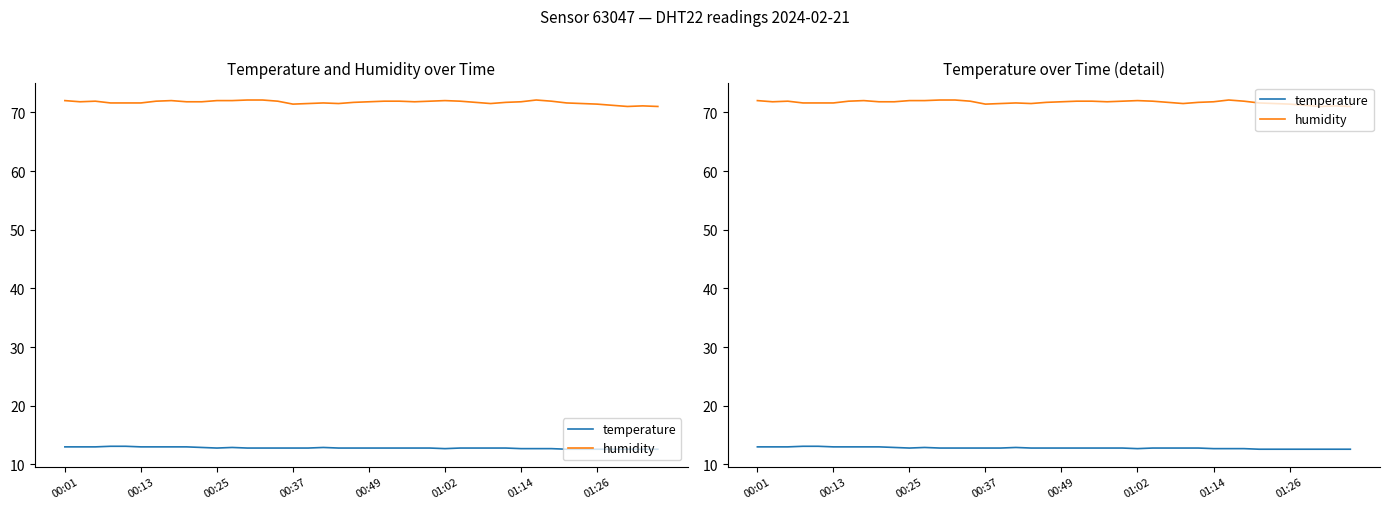

In temperature, how many points are lower than both neighbors (excluding endpoints)?

2